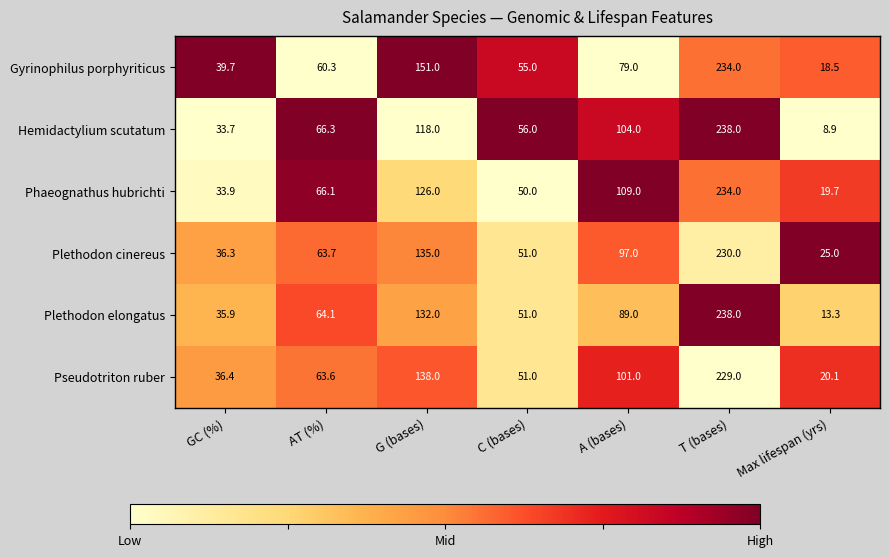

What is the approximate value of Plethodon elongatus at G (bases)?

132.0